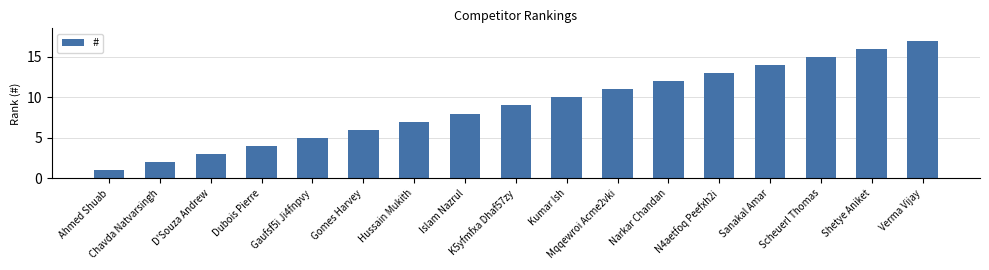

Which label corresponds to the smallest value in the chart?

Ahmed Shuab